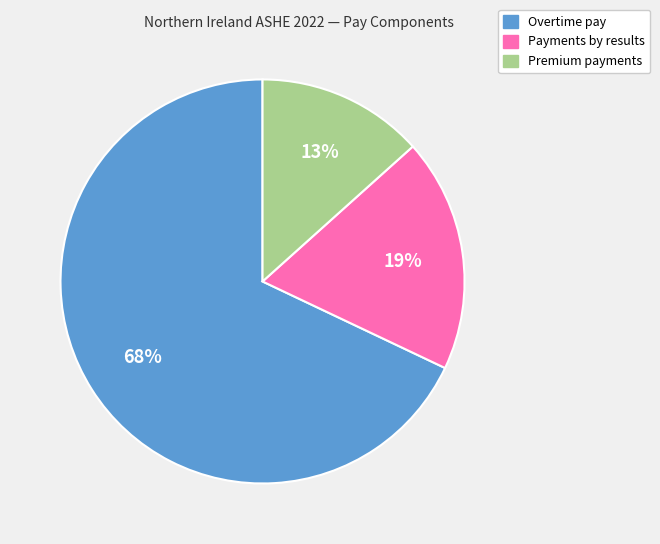

To the nearest percent, what is the difference between the largest and smallest slice percentages?

55%